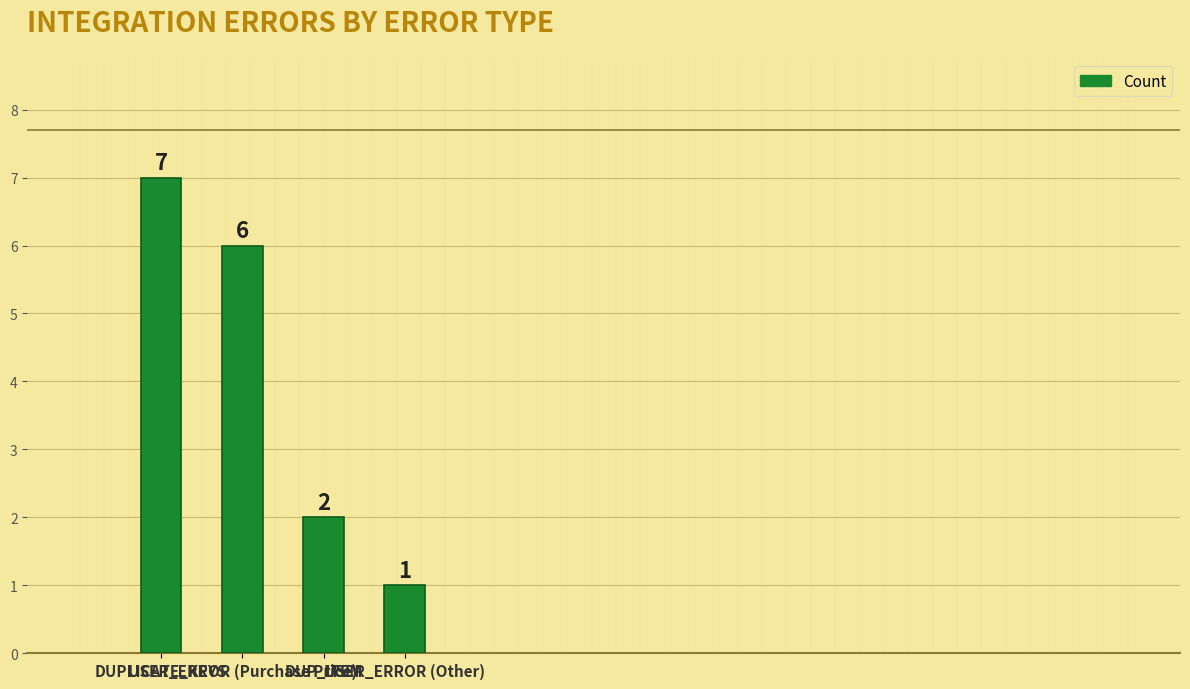

Which label corresponds to the largest value in the chart?

DUPLICATE_KEYS